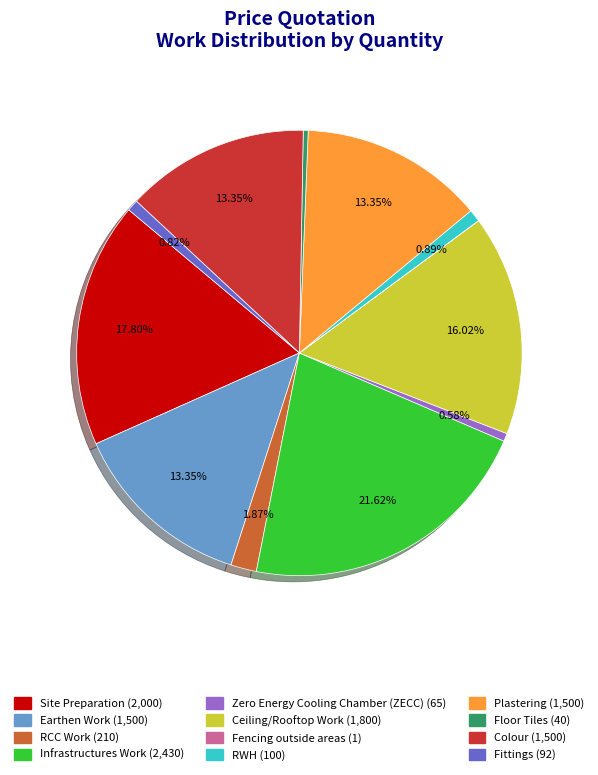

Is the sum of Zero Energy Cooling Chamber (ZECC) and Site Preparation greater than half?

No